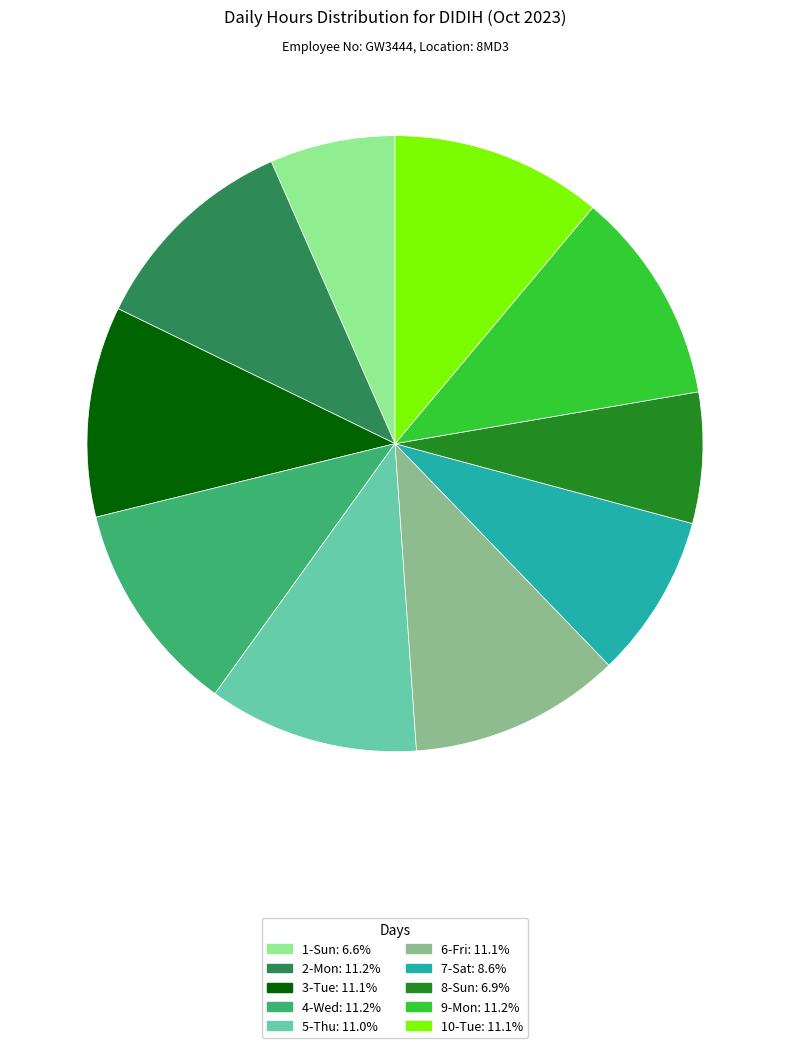

The 6-Fri slice represents 23% of the pie. True or false?

False